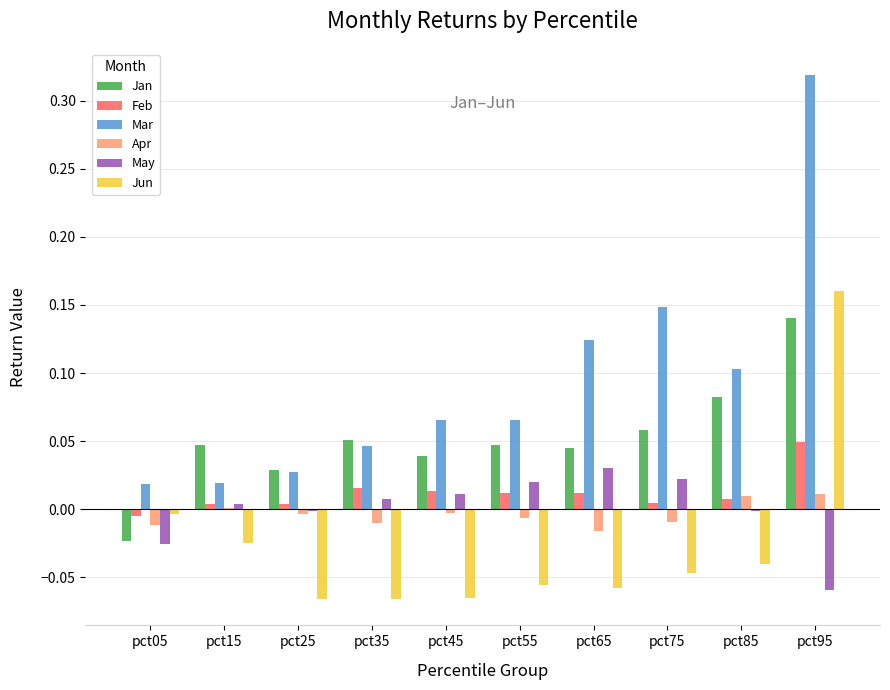

Is it true that Apr equals -0.0 at pct45?

True